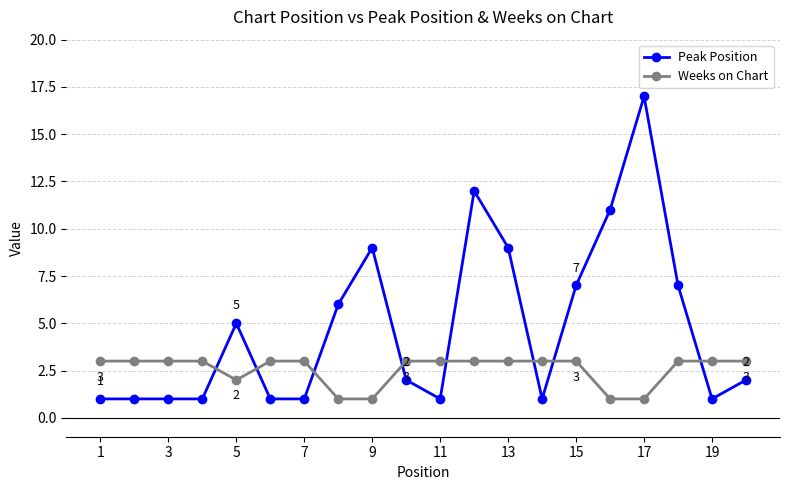

What is the value of the Peak Position point at the 13th from the left?

9